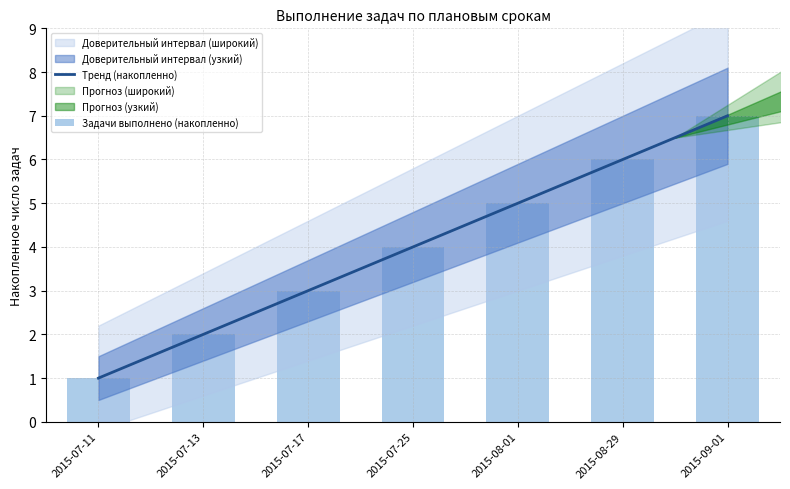

How many data points are less than 4?

3